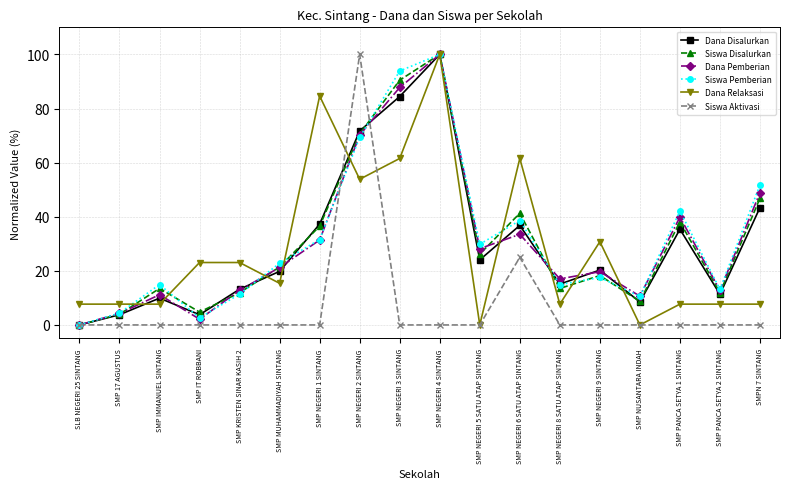

Reading left to right, what are all the values shown in this chart?

Dana Disalurkan: 0.0	3.8	9.9	3.8	13.2	19.8	37.3	71.7	84.4	100.0	24.1	36.8	15.1	20.3	8.5	35.4	11.3	43.4
Siswa Disalurkan: 0.0	4.0	13.5	4.8	11.9	21.4	36.5	70.6	90.5	100.0	26.2	41.3	13.5	18.3	8.7	38.1	11.9	46.8
Dana Pemberian: 0.0	4.3	11.2	2.1	12.8	21.3	31.4	70.2	87.8	100.0	28.2	33.5	17.0	19.7	10.6	39.9	12.8	48.9
Siswa Pemberian: 0.0	4.4	14.9	2.6	11.4	22.8	31.6	69.3	93.9	100.0	29.8	38.6	14.9	17.5	10.5	42.1	13.2	51.8
Dana Relaksasi: 7.7	7.7	7.7	23.1	23.1	15.4	84.6	53.8	61.5	100.0	0.0	61.5	7.7	30.8	0.0	7.7	7.7	7.7
Siswa Aktivasi: 0.0	0.0	0.0	0.0	0.0	0.0	0.0	100.0	0.0	0.0	0.0	25.0	0.0	0.0	0.0	0.0	0.0	0.0